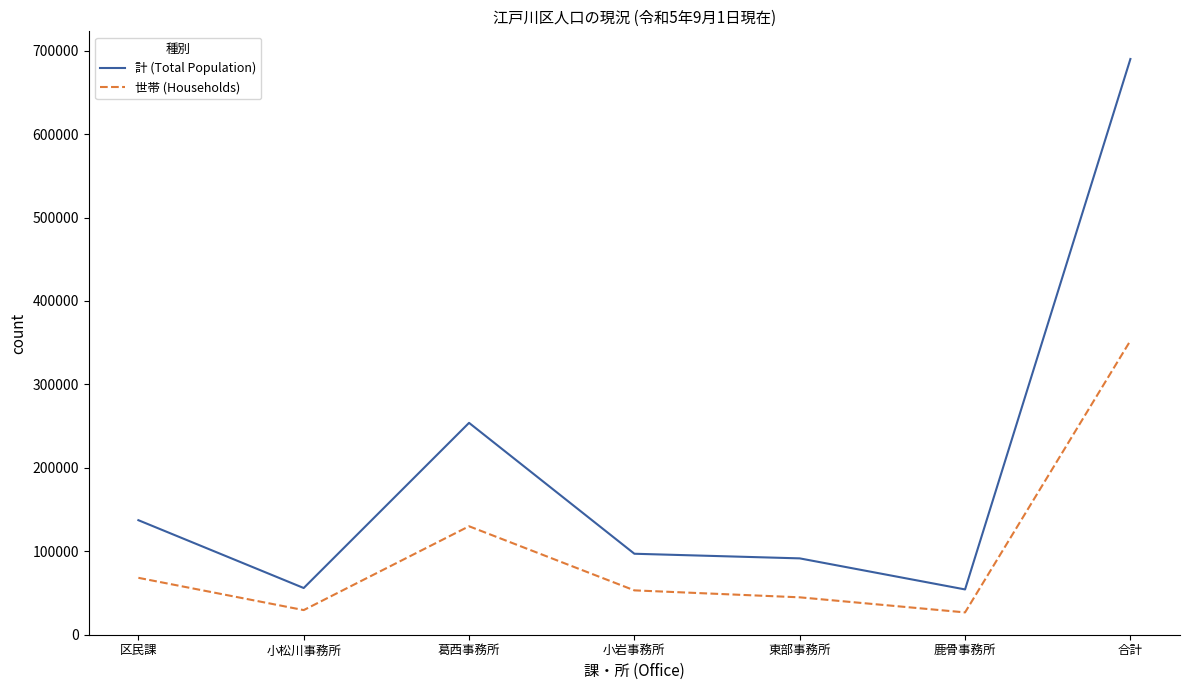

Is the value of 計 (Total Population) at 小松川事務所 greater than the value of 世帯 (Households) at 鹿骨事務所?

Yes